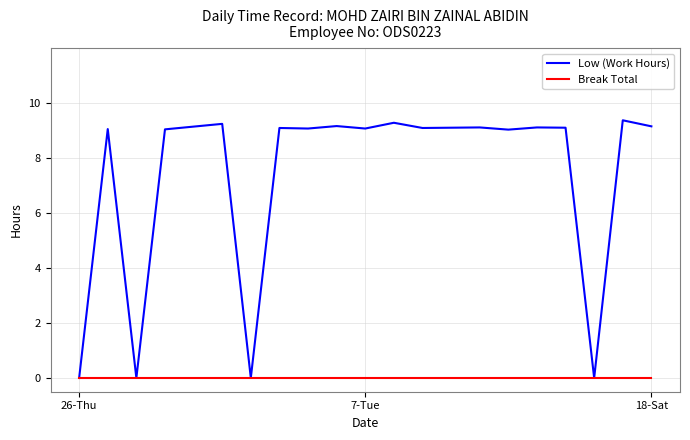

List the series in order of their overall mean, lowest first.

Break Total, Low (Work Hours)